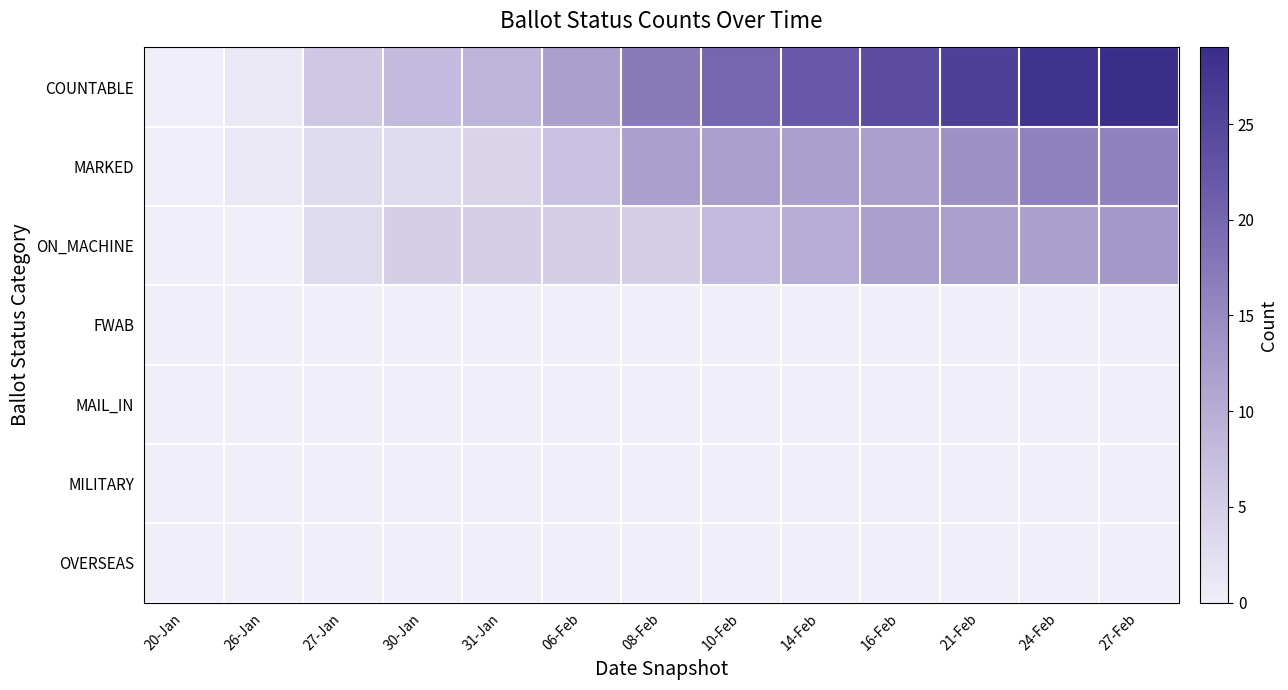

At which category is the sum across all series the highest?

27-Feb